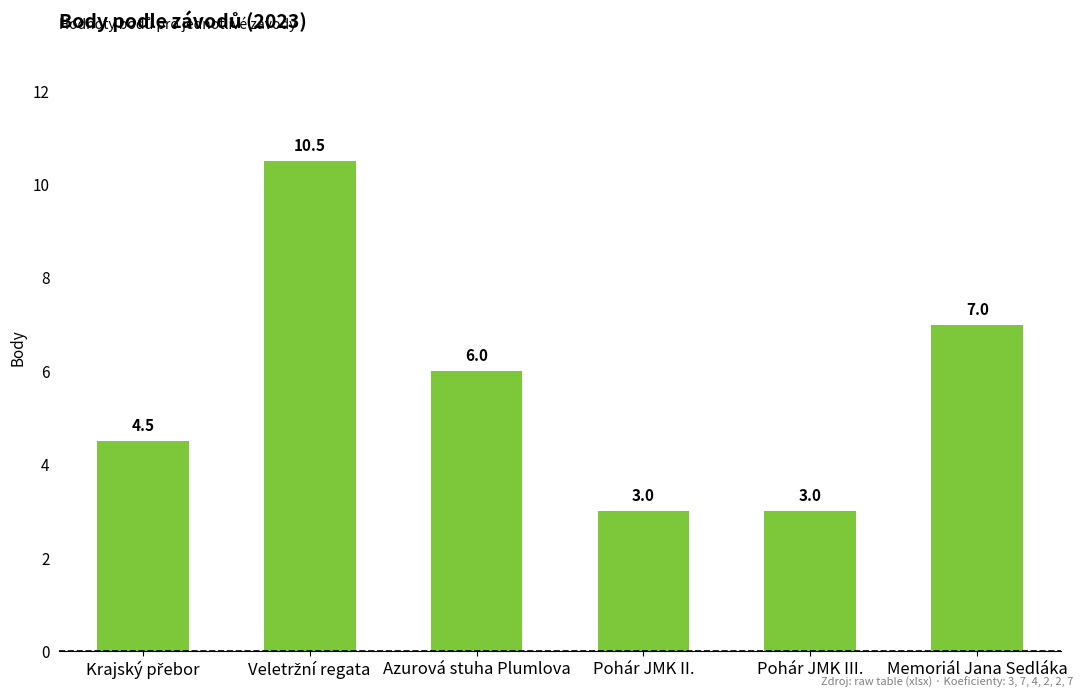

At which label is the value closest to 6?

Azurová stuha Plumlova